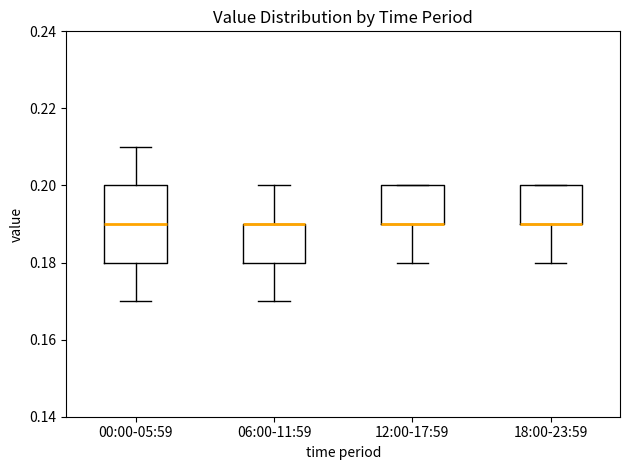

Comparing the boxes themselves (not the whiskers), which one is the tallest?

00:00-05:59